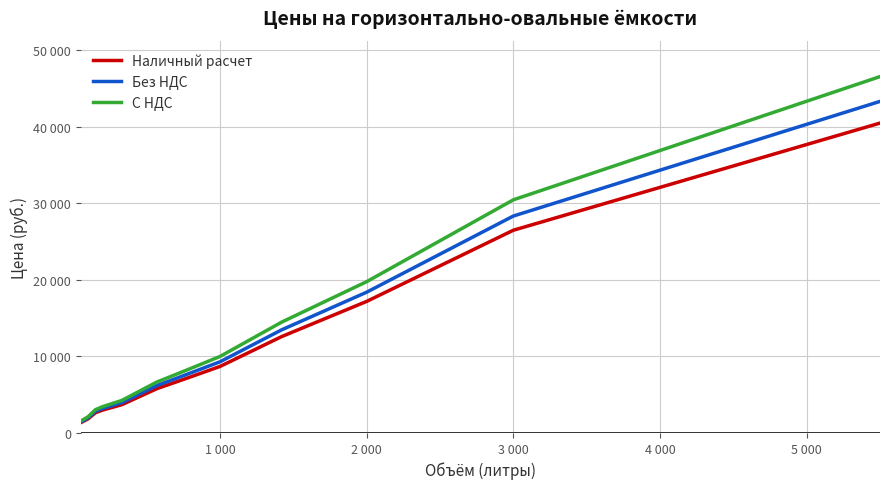

What is the value of the Наличный расчет point at the 11th from the left?

26500.0